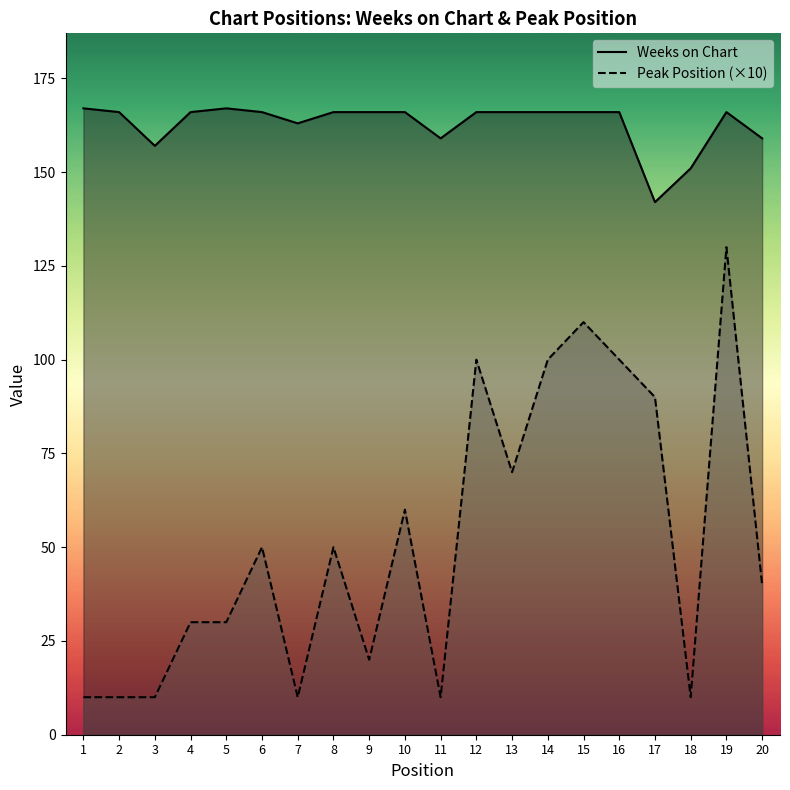

What is the value of the Weeks on Chart point at the 13th from the left?

166